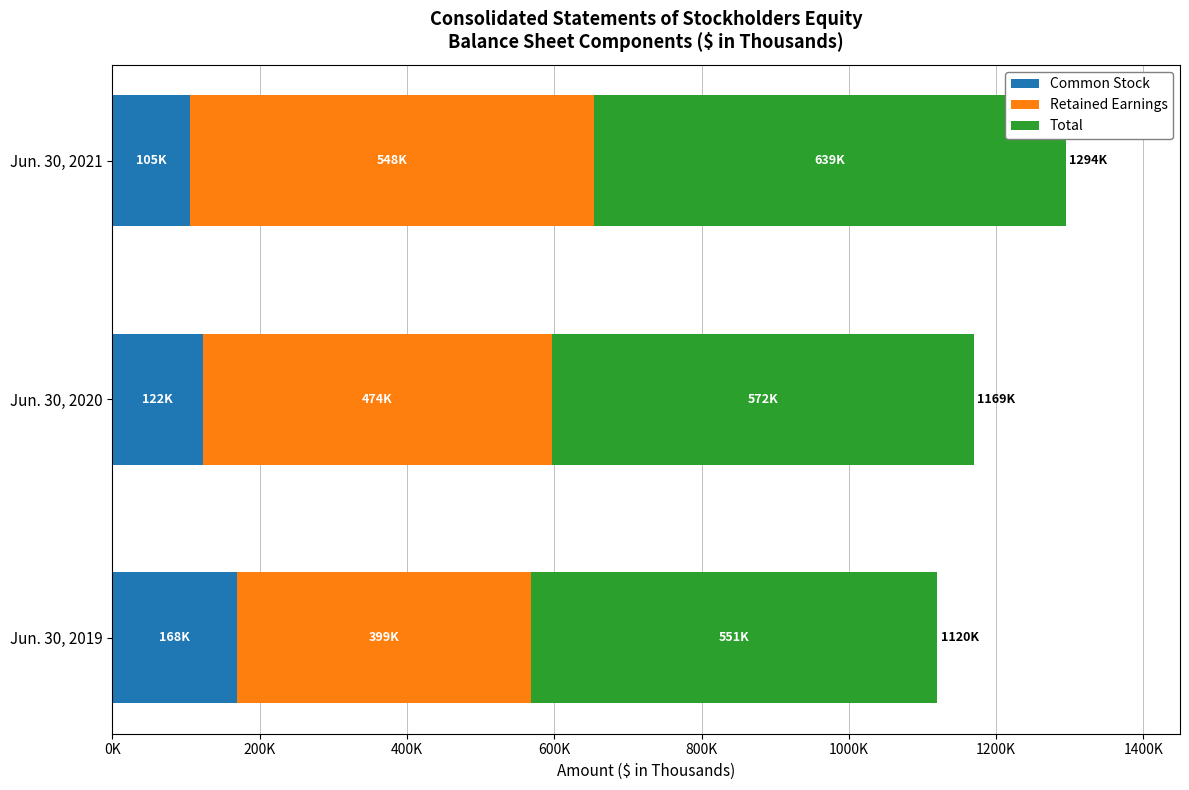

Reading left to right, transcribe all the data shown in this chart.

Common Stock: 168913	122553	105724
Retained Earnings: 399541	474793	548842
Total: 551727	572152	639820